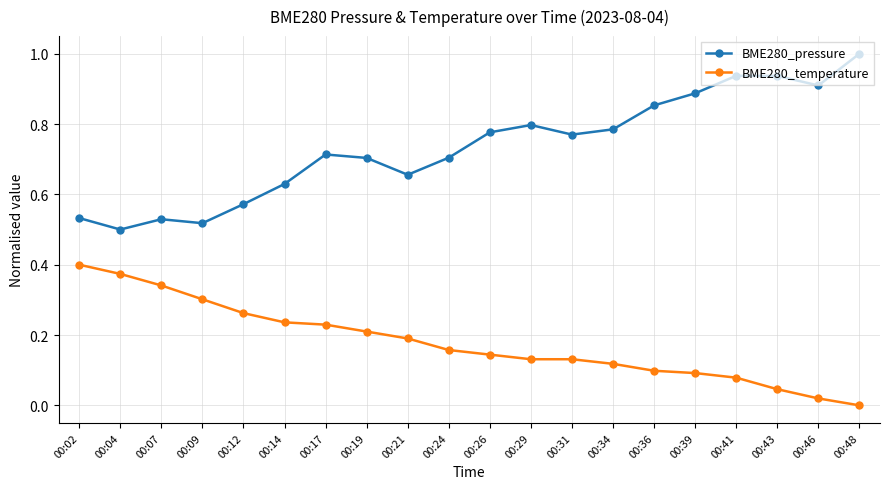

List the series in order of their peak value, highest first.

BME280_pressure, BME280_temperature